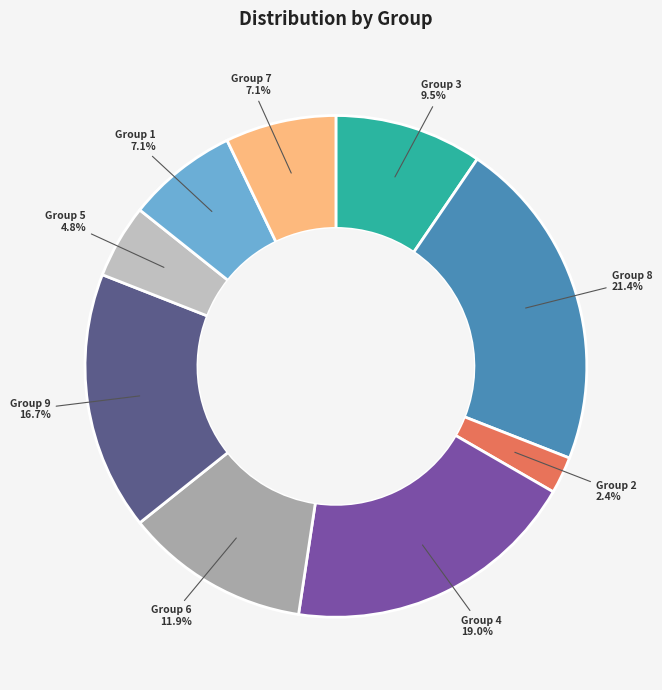

Count the number of slices in the pie.

9